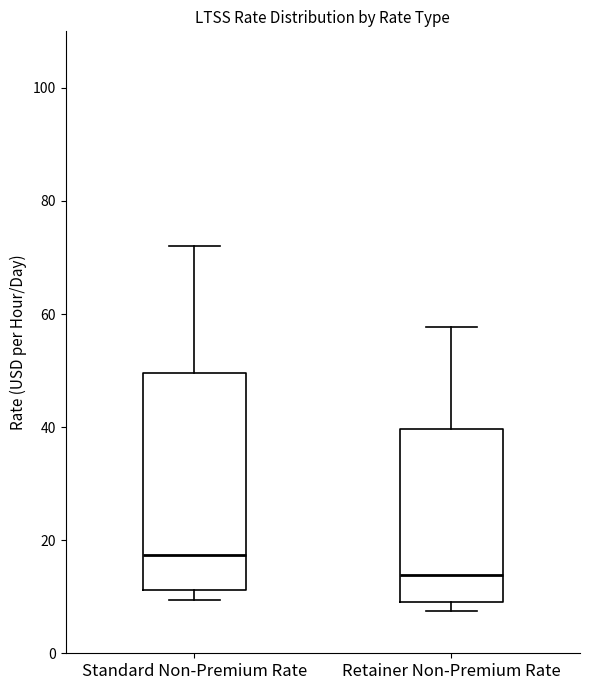

Where does the upper whisker of the box for Retainer Non-Premium Rate end on the y-axis? The values are not printed on the chart, so give them approximately, as read against the axis.

58